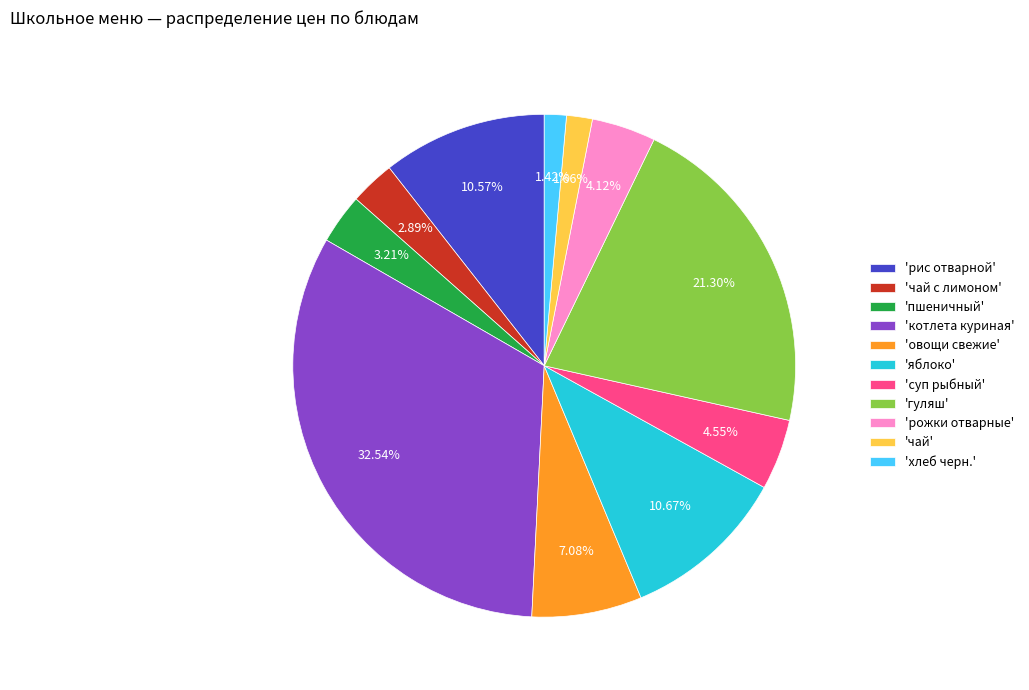

Do 'пшеничный' and 'рожки отварные' together represent more than half of the pie?

No